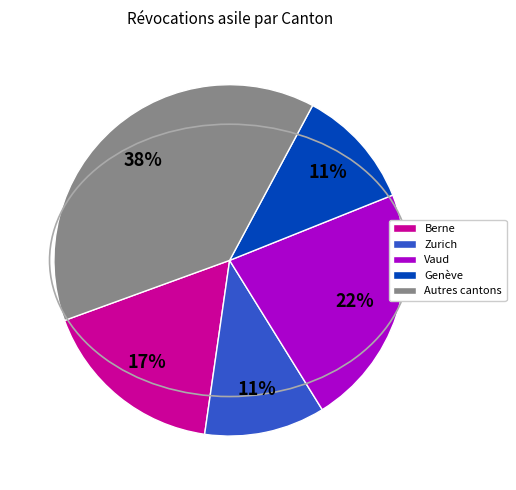

Combined, do Zurich and Berne account for over 50%?

No